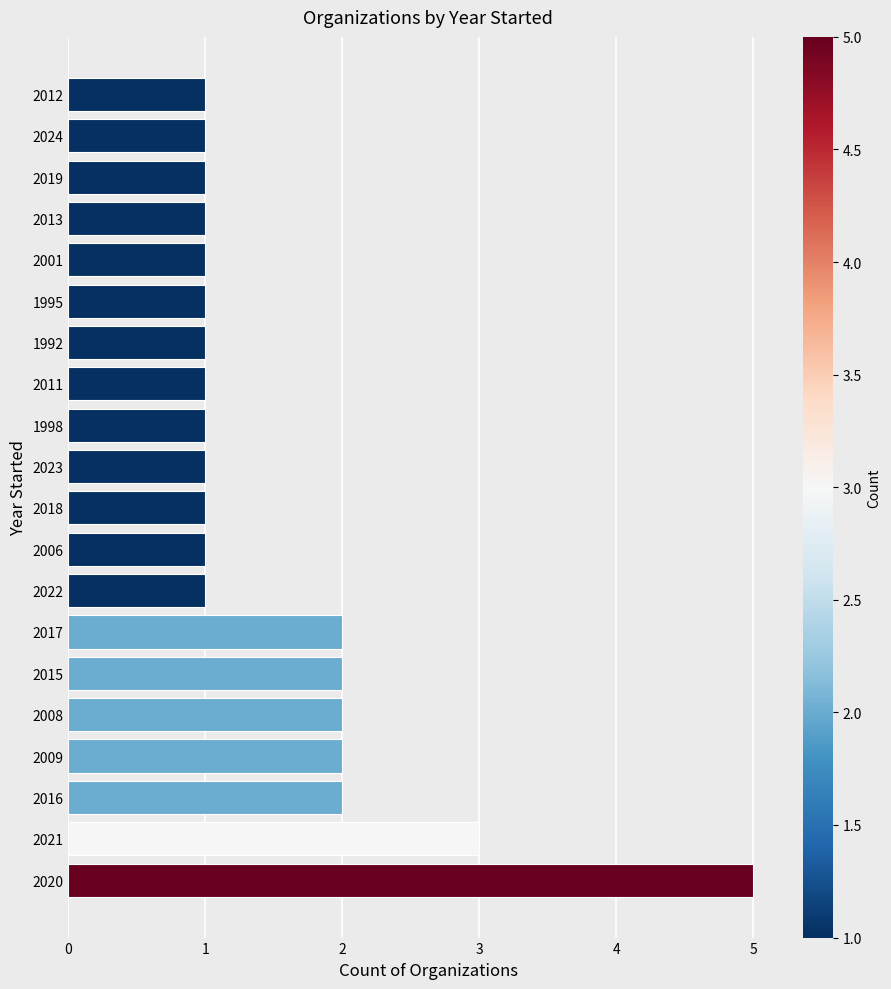

What is the difference between the maximum and second lowest values?

4